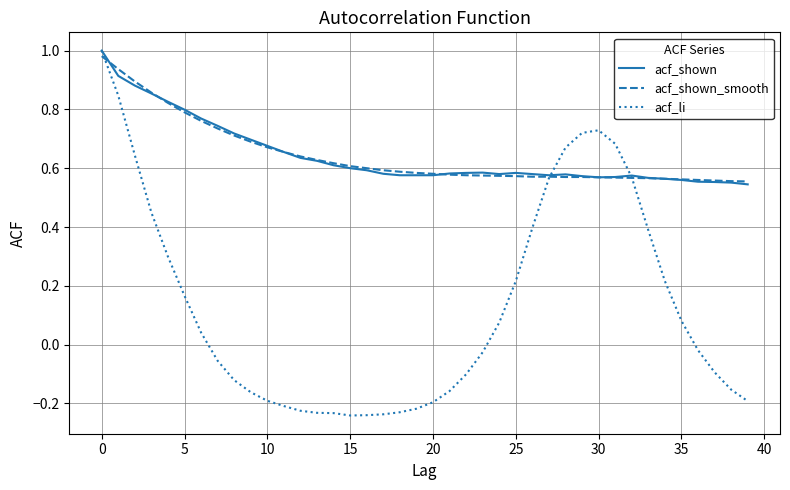

Which series has the widest spread of values?

acf_li